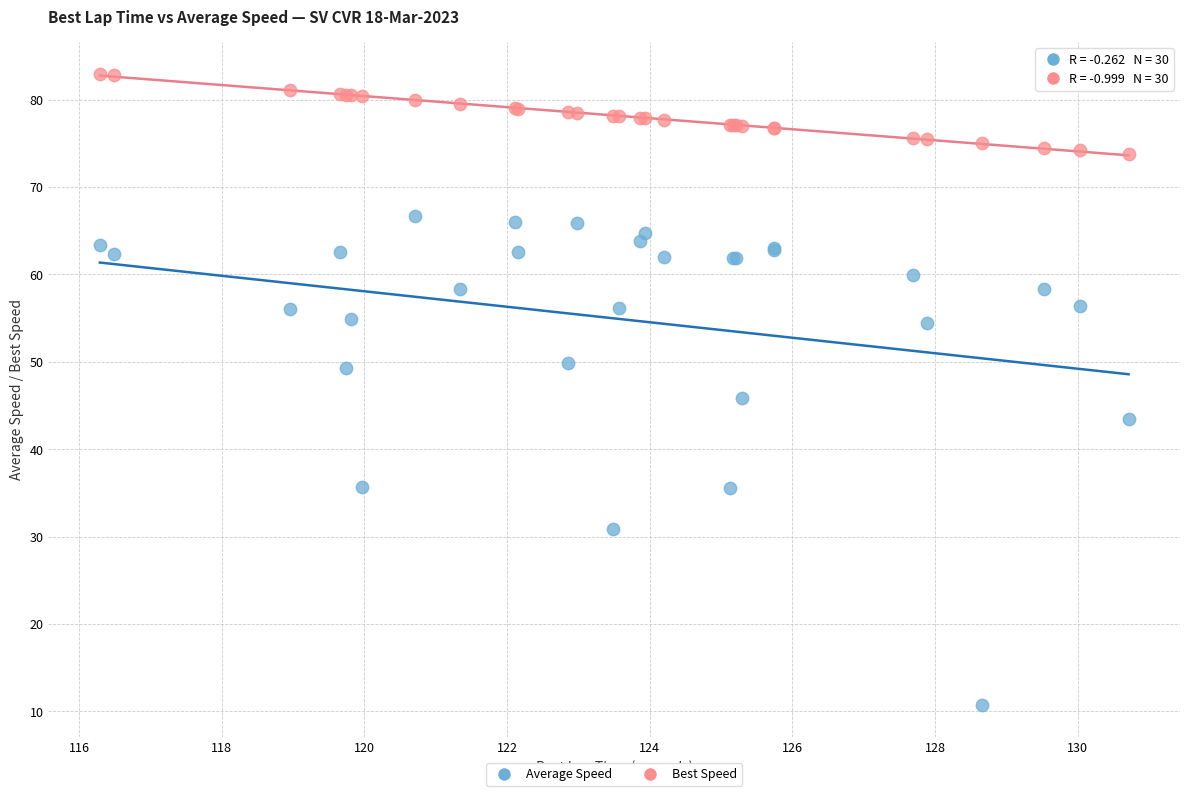

What is the X range (max minus min) for the scatter plot?

14.4